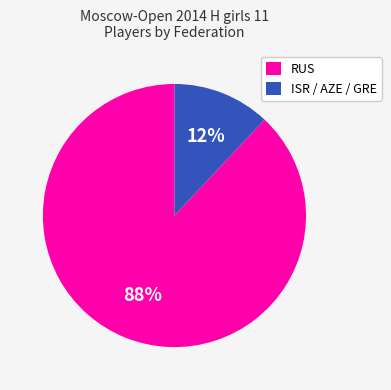

Which category has the smallest portion of the pie?

ISR / AZE / GRE